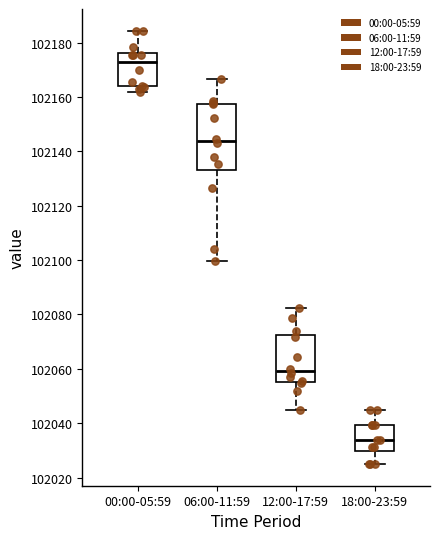

Where does the lower whisker of the box for 18:00-23:59 end on the y-axis? The values are not printed on the chart, so give them approximately, as read against the axis.

102024